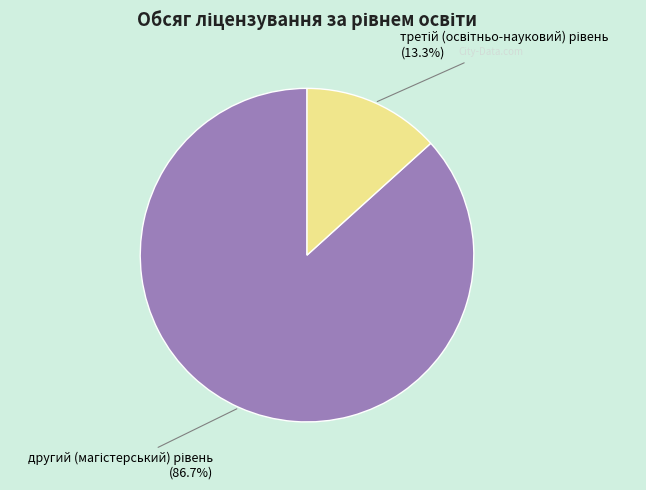

Is there any slice that represents more than half of the pie?

Yes